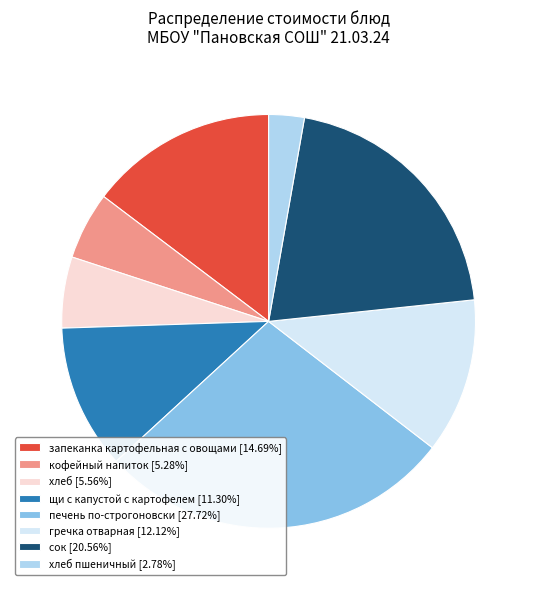

Is there a majority slice in this chart?

No